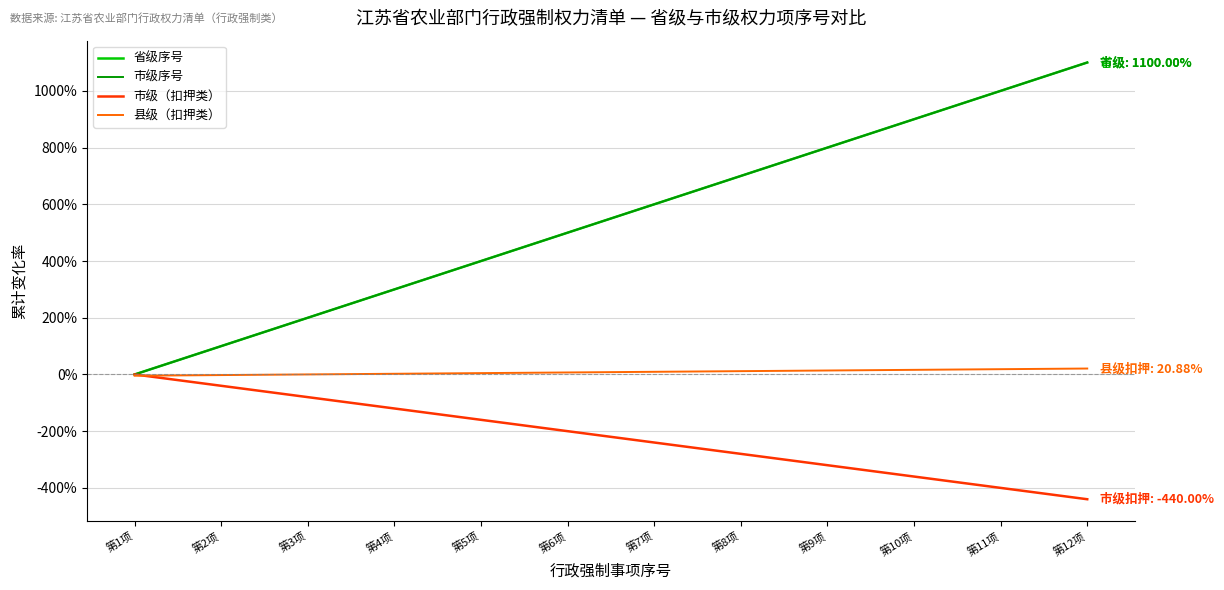

Is this an area chart (filled region under the line)?

No